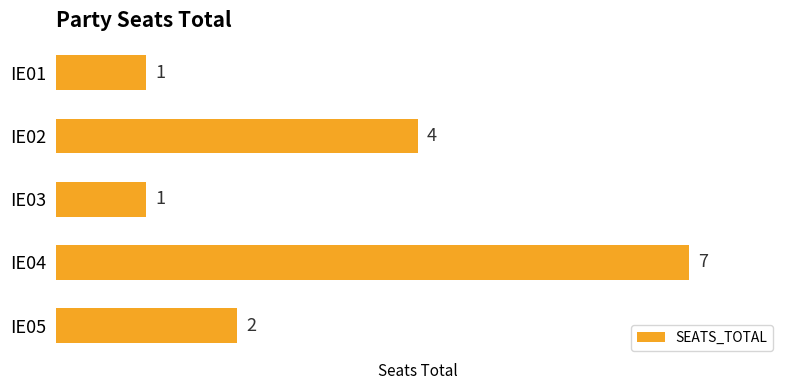

True or false: the data shows 7 at IE04.

True